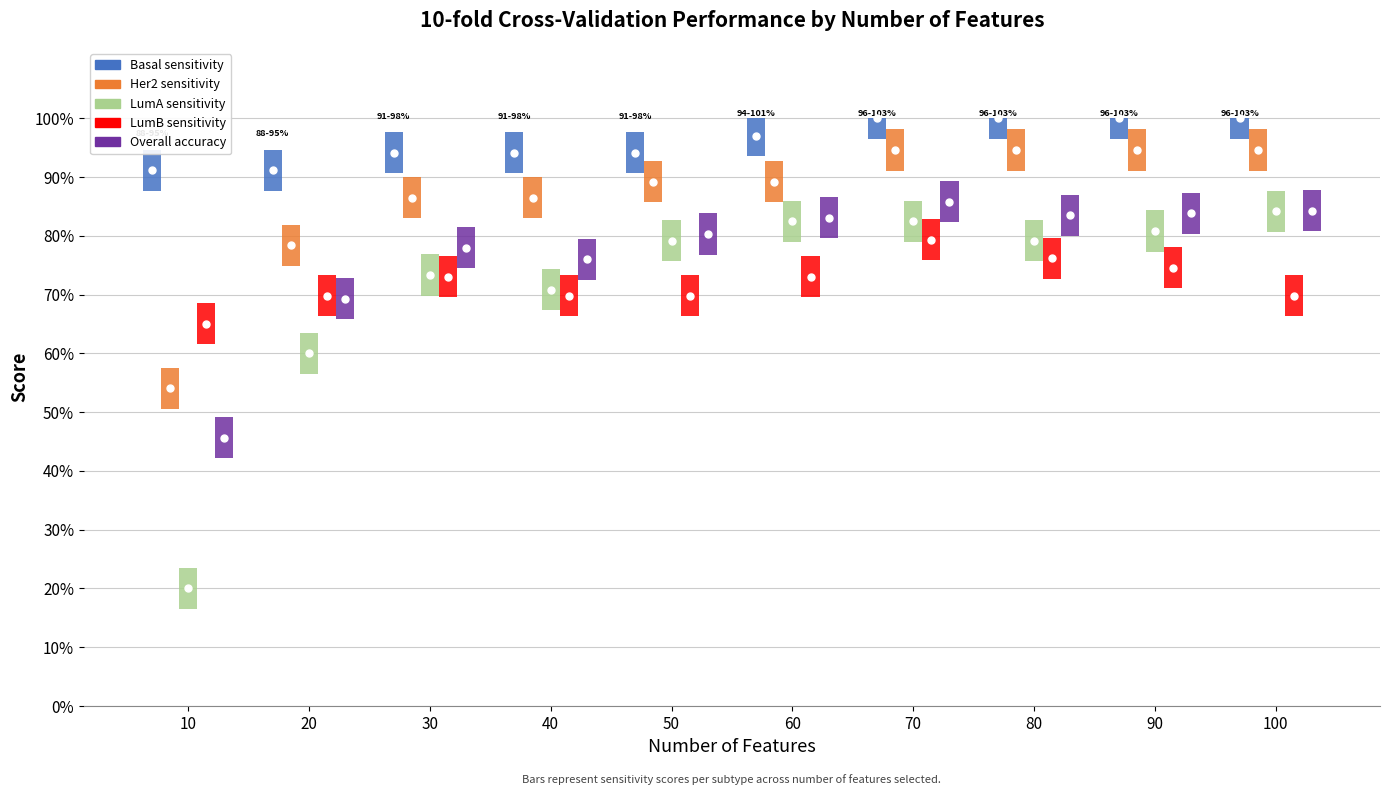

True or false: Overall accuracy and LumA sensitivity cross at least once.

False